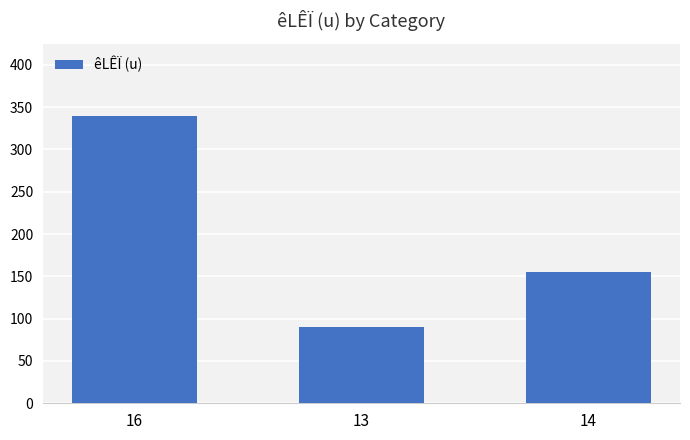

Is it true that the value at 14 is 87?

False